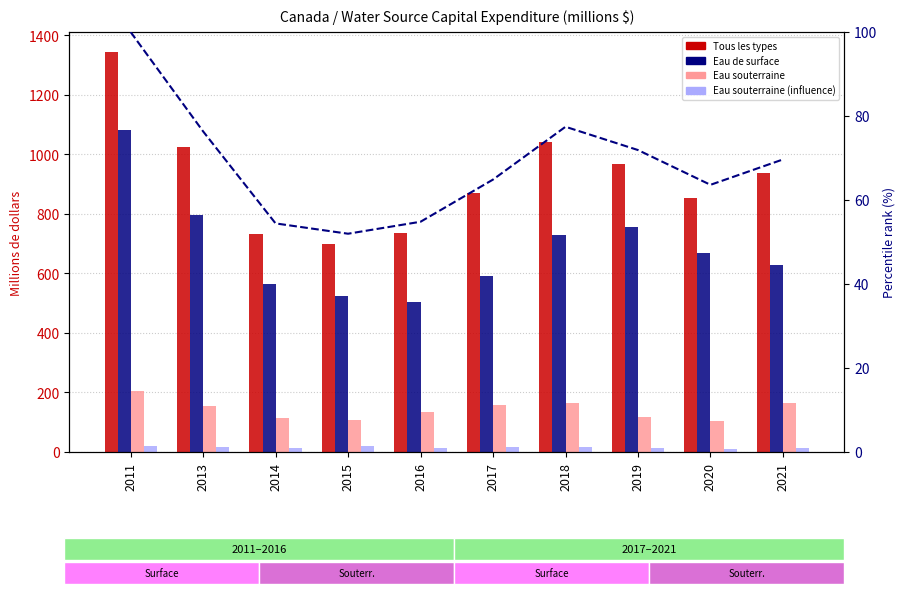

What is the average value of the Tous les types series?

920.8